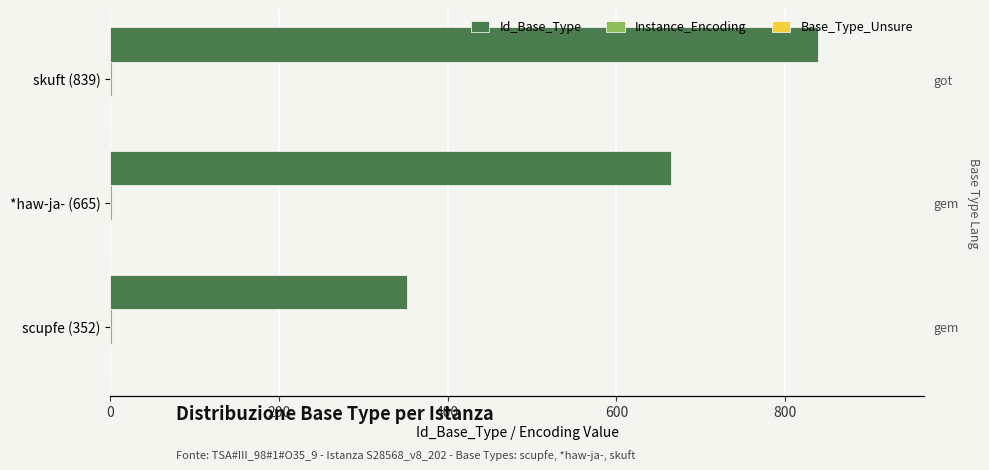

Is it true that Id_Base_Type equals 256.3 at *haw-ja- (665)?

False